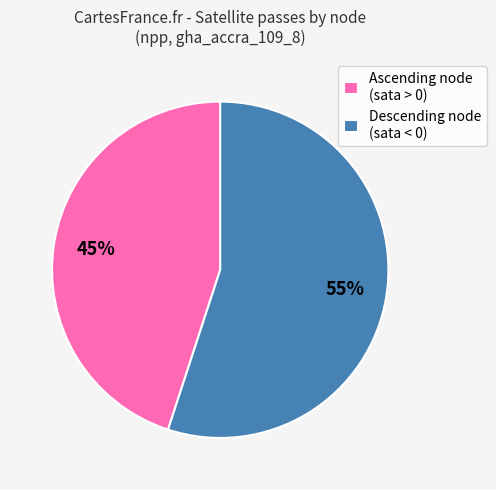

Approximately how many times larger is the value at Descending node (sata < 0) compared to Ascending node (sata > 0)?

1.2